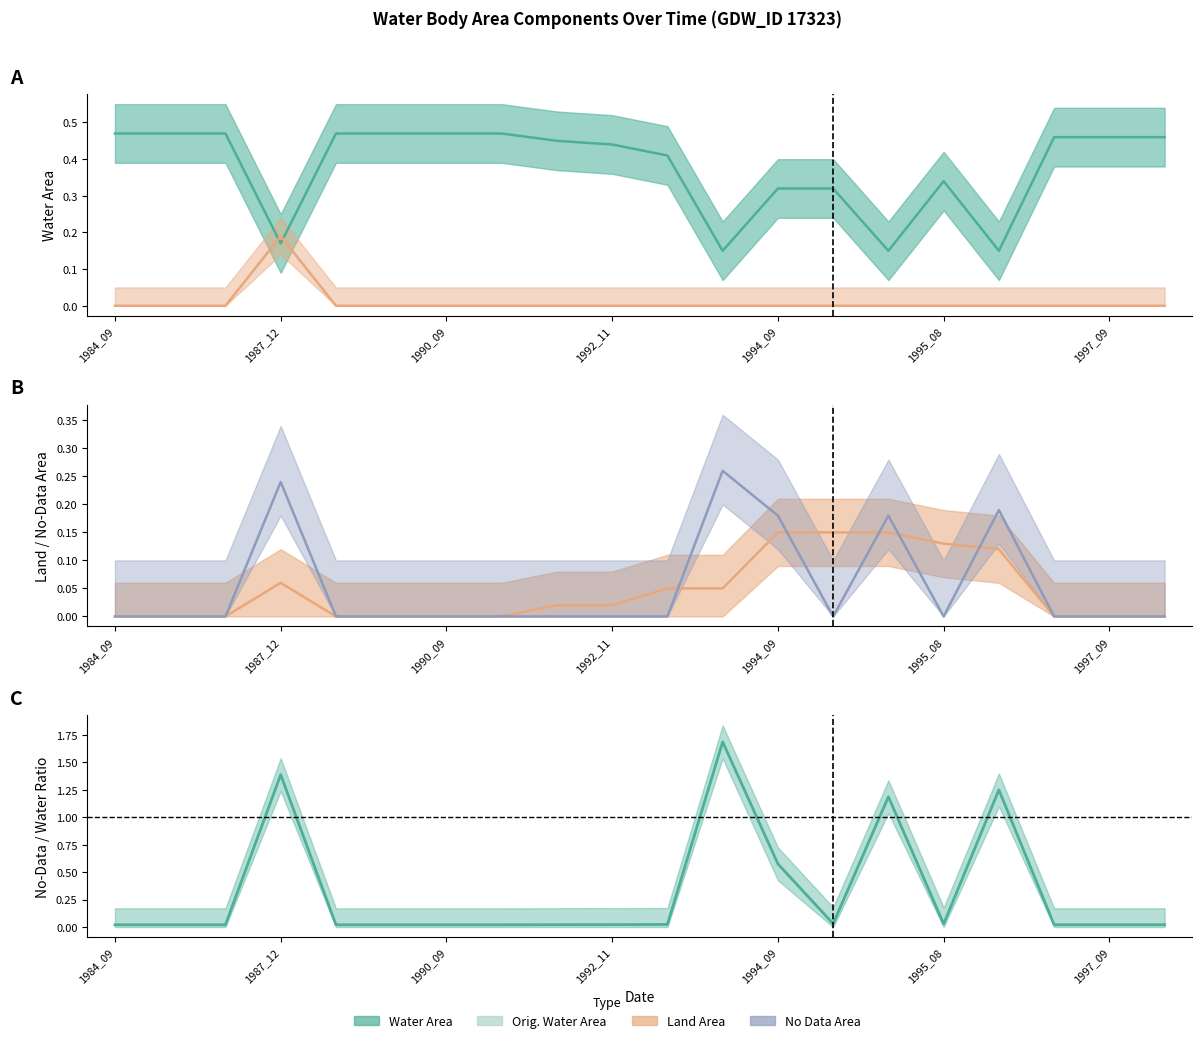

Is the value of waterArea at 1992_09 greater than the value of origWaterArea at 1984_09?

Yes